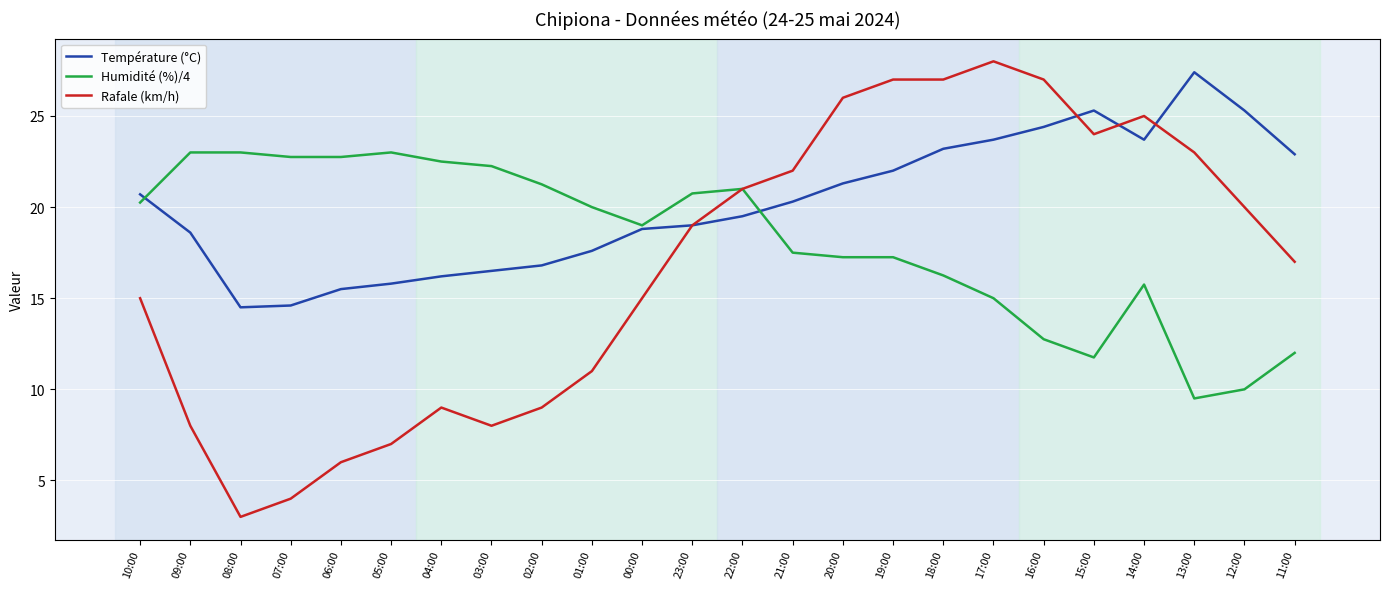

What is the lowest value of the Rafale (km/h) series?

3.0